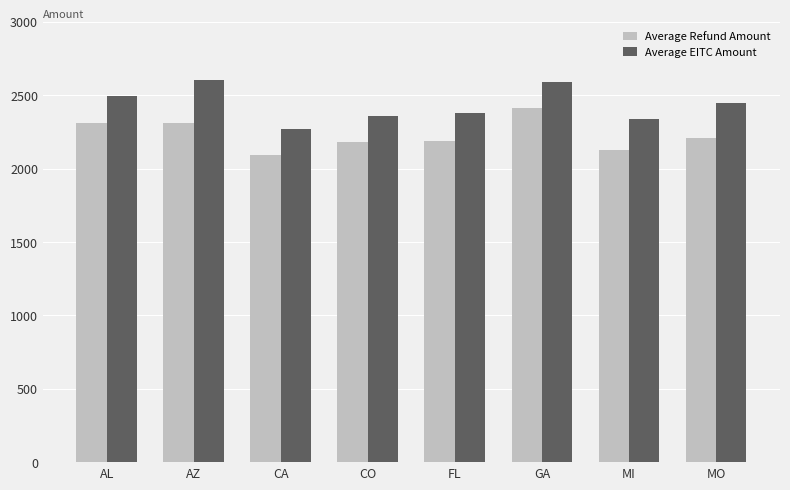

What is the average value of the Average EITC Amount series?

2435.0